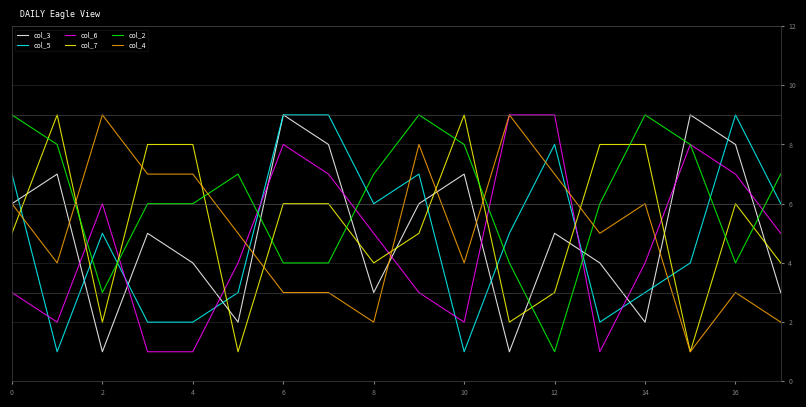

True or false: col_3 and col_2 cross at least once.

True